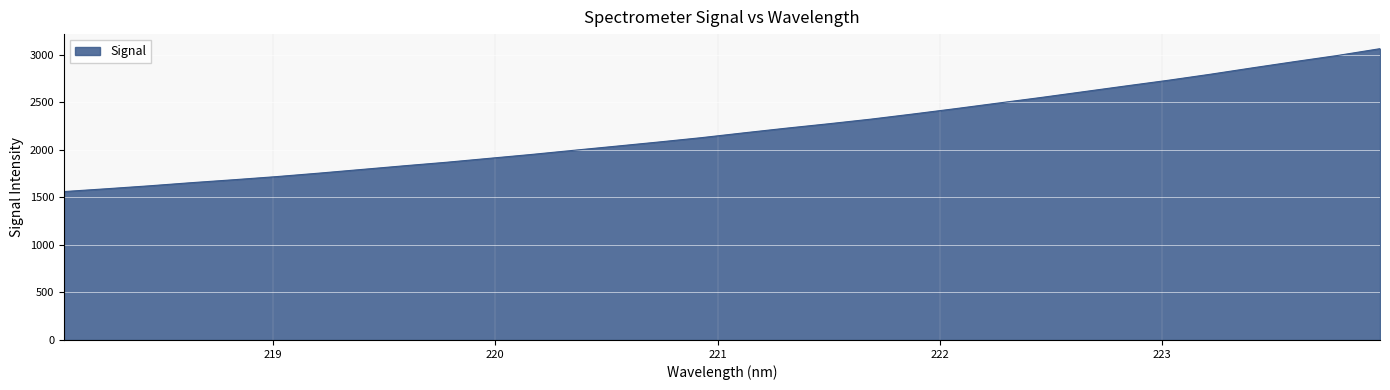

Reading left to right, transcribe all the data shown in this chart.

1560.4	1589.9	1620.6	1653.9	1685.0	1717.6	1754.1	1792.6	1831.3	1868.4	1909.5	1950.5	1994.5	2037.8	2081.5	2126.9	2177.6	2226.7	2273.2	2322.1	2376.5	2432.7	2491.1	2549.3	2609.9	2670.6	2730.3	2794.1	2861.9	2927.8	2991.6	3062.9